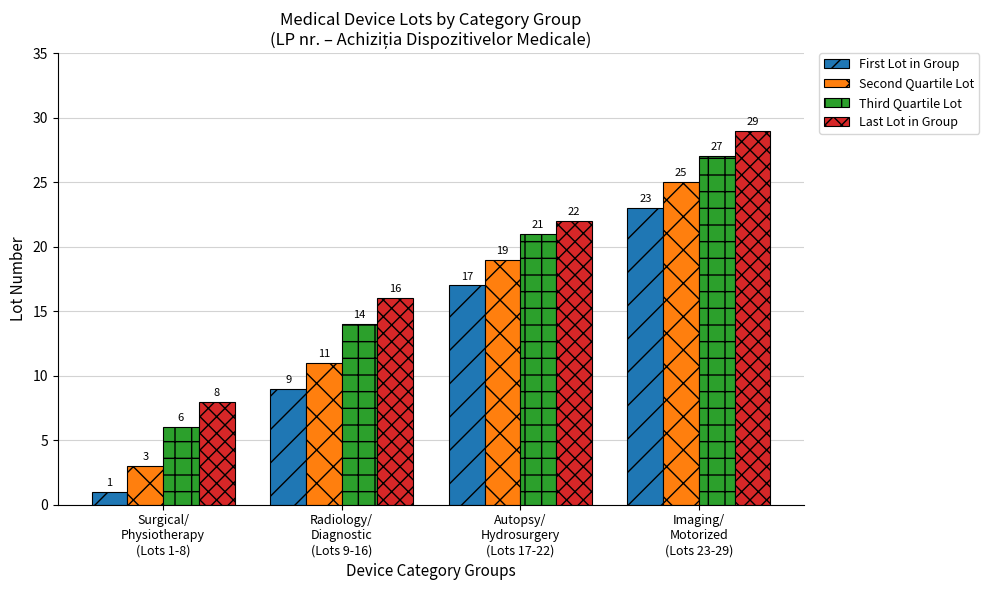

What is the difference between the First Lot in Group values at Imaging/
Motorized
(Lots 23-29) and Surgical/
Physiotherapy
(Lots 1-8)?

22